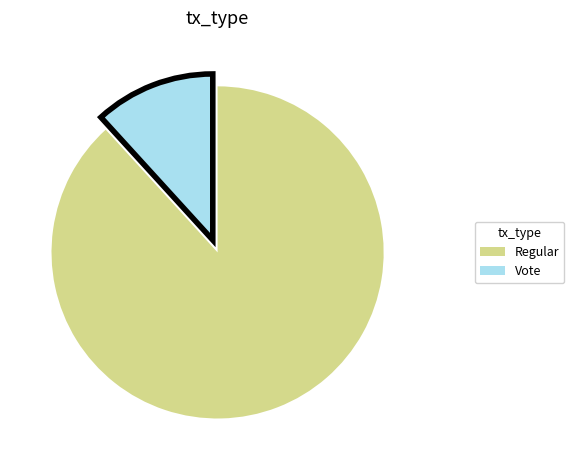

Is there any slice that represents more than half of the pie?

Yes